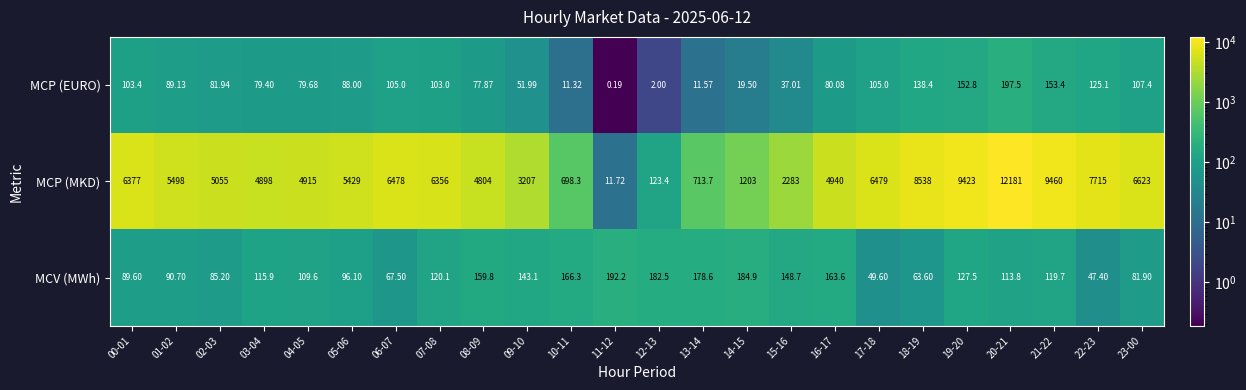

Which series has the largest total across all categories?

MCP (MKD)